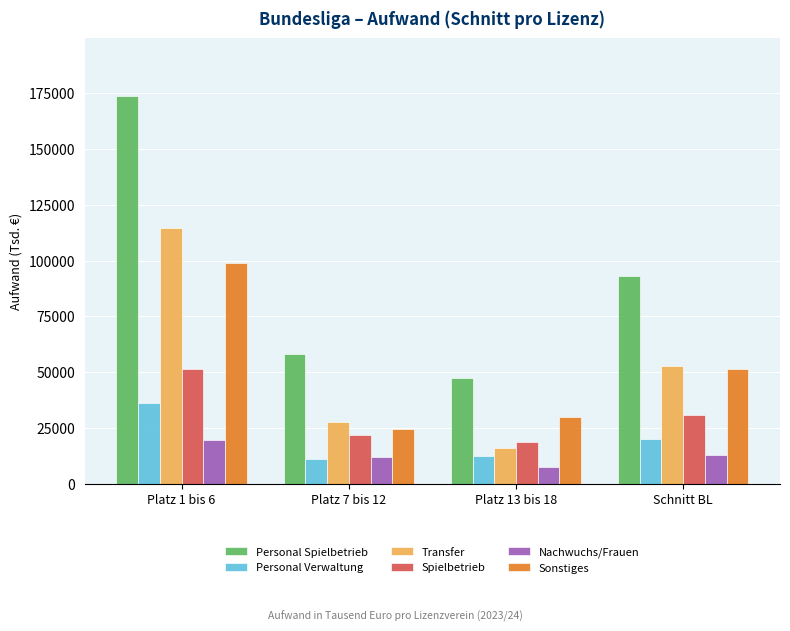

At how many categories does at least one series exceed 161434?

1